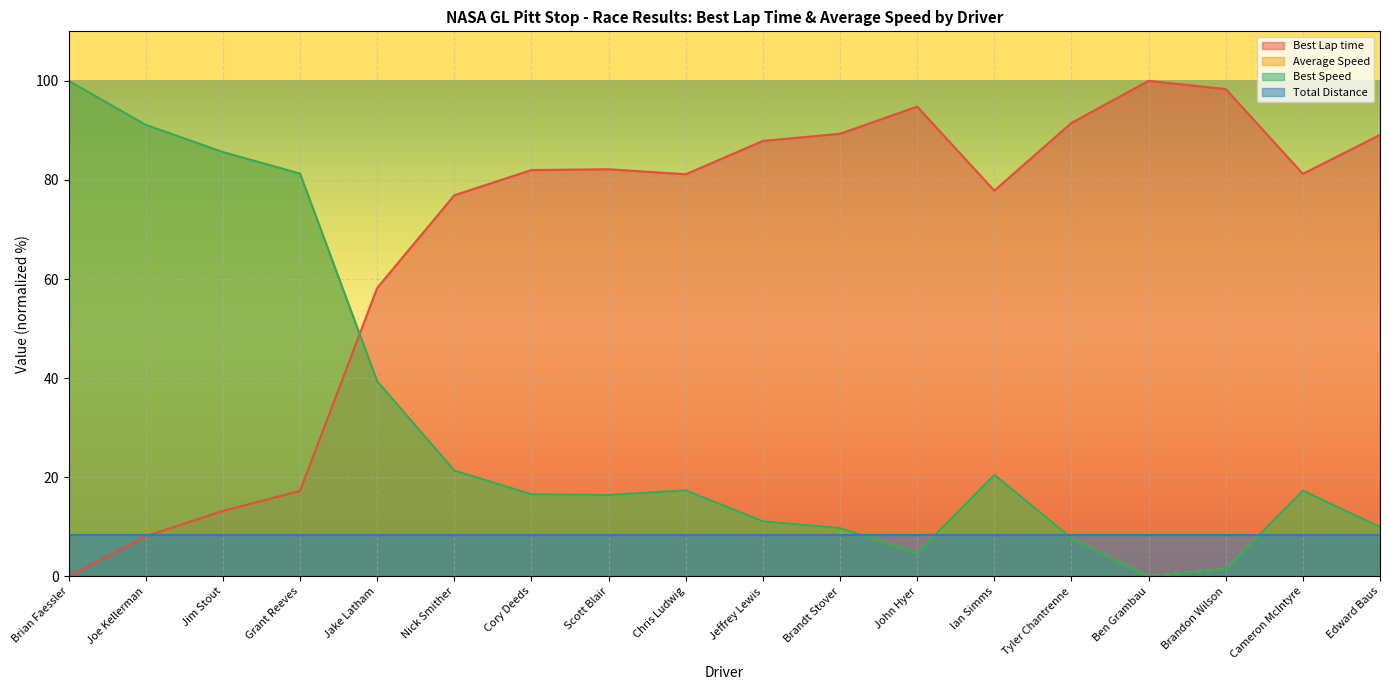

The value of Average Speed at Cameron McIntyre is 9.6. True or false?

False